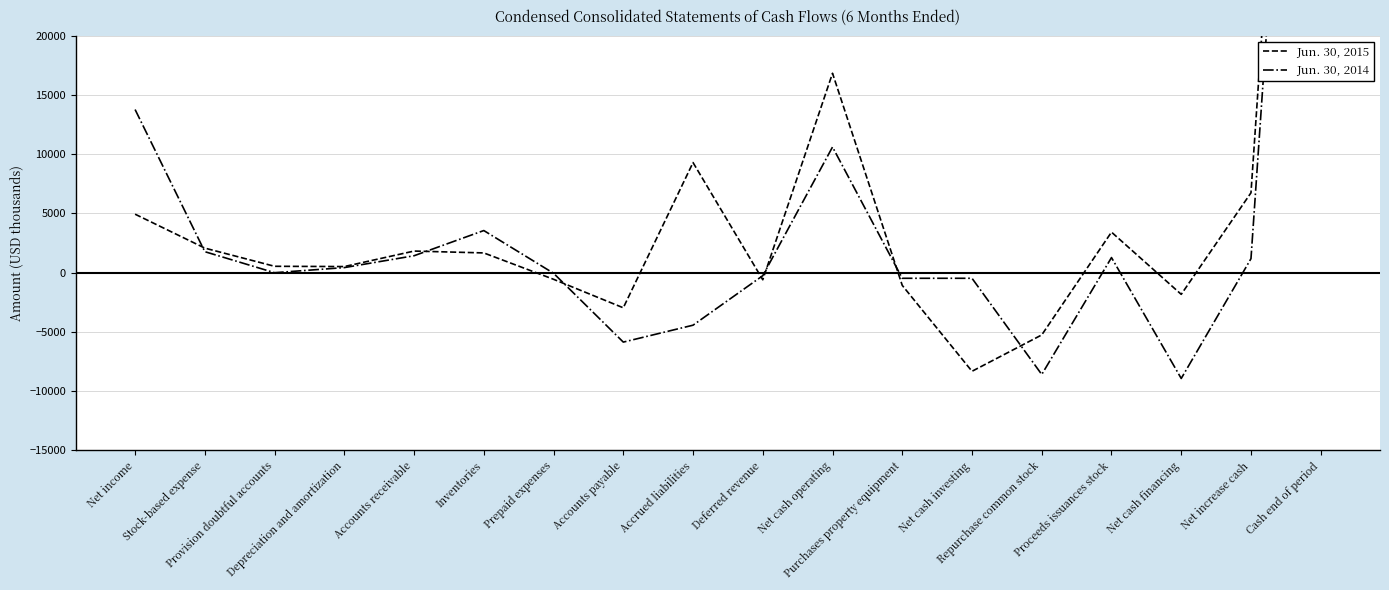

Reading right to left, transcribe all the data shown in this chart.

Jun. 30, 2015: 92974	6746	-1827	3425	-5252	-8321	-1071	16835	-596	9297	-2962	-556	1670	1827	519	541	2076	4940
Jun. 30, 2014: 86988	1185	-8928	1278	-8590	-471	-471	10611	-251	-4430	-5858	-47	3559	1432	431	0	1775	13774